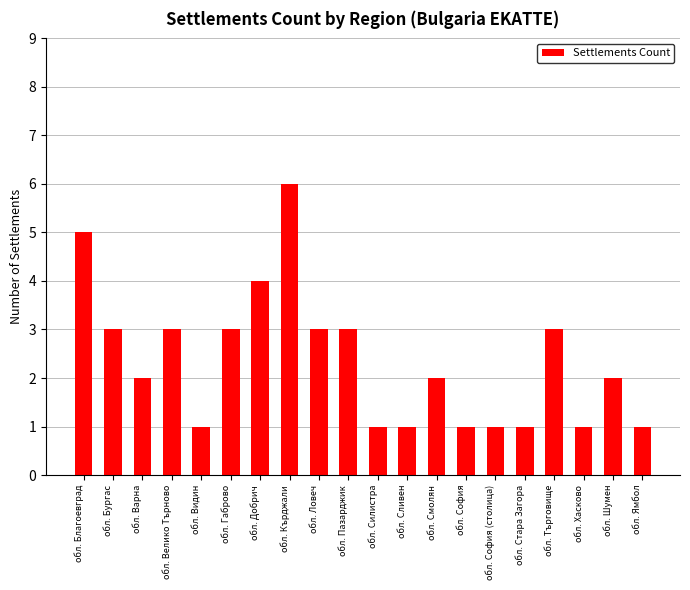

Which label corresponds to the largest value in the chart?

обл. Кърджали